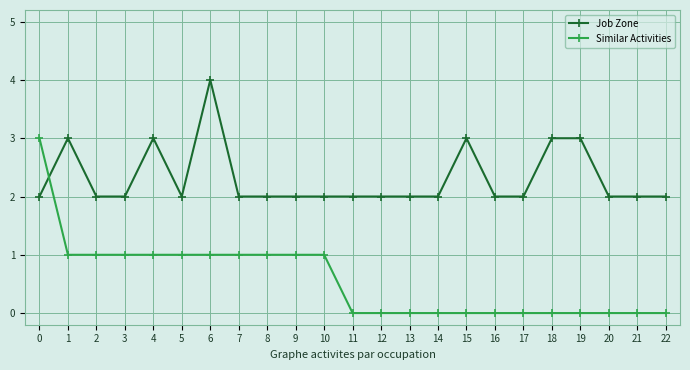

What is the average value of the Job Zone series?

2